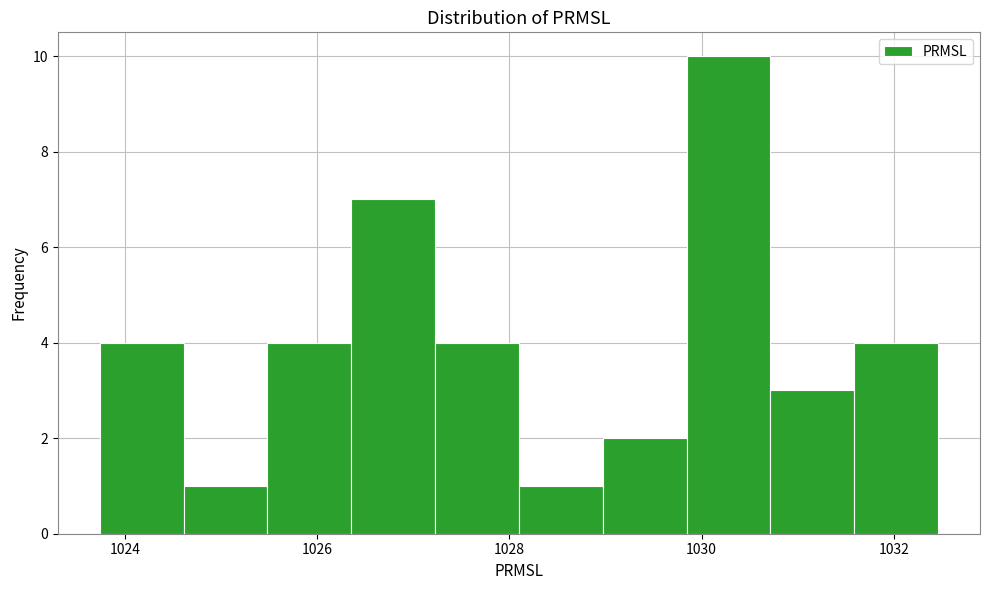

Which range on the x-axis has the tallest bar?

1029.8 to 1030.8